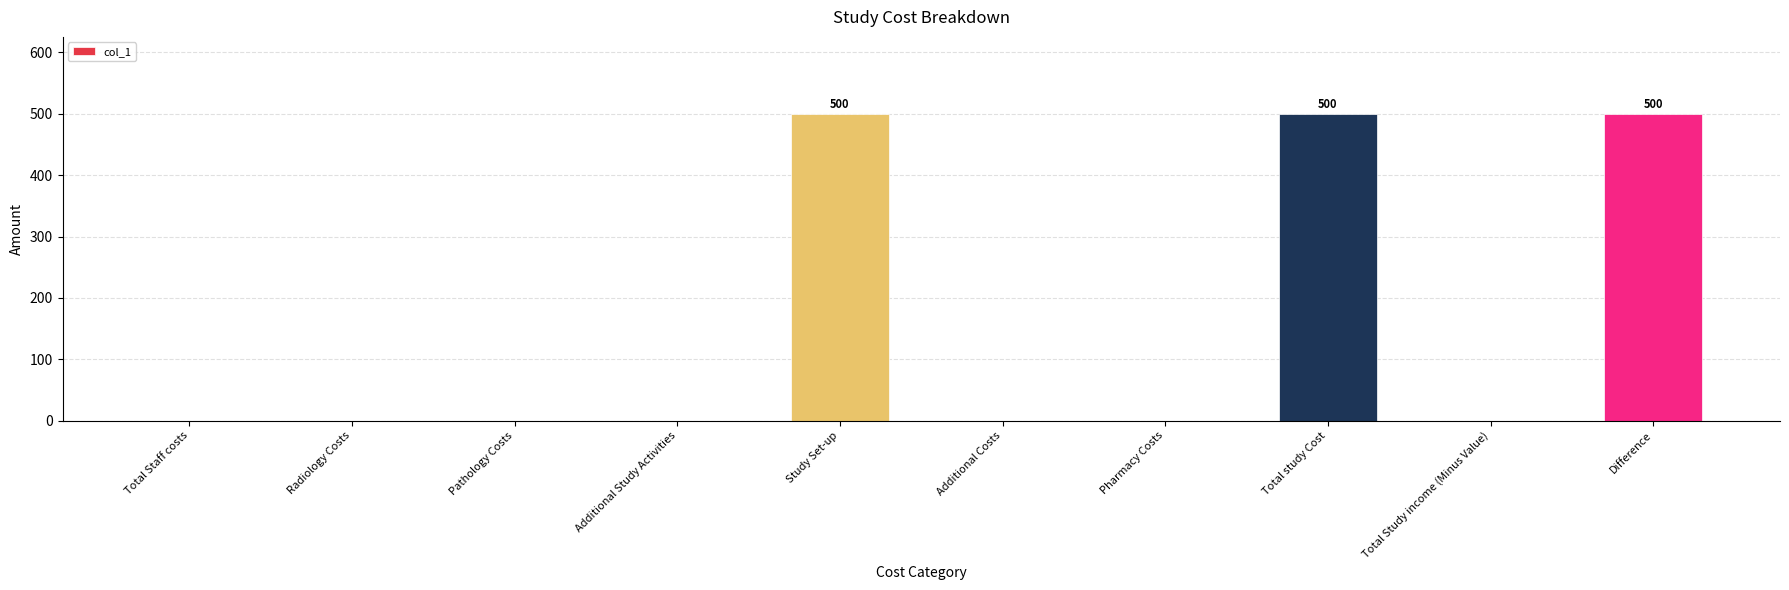

Is it true that the value at Total Study income (Minus Value) is 0?

True